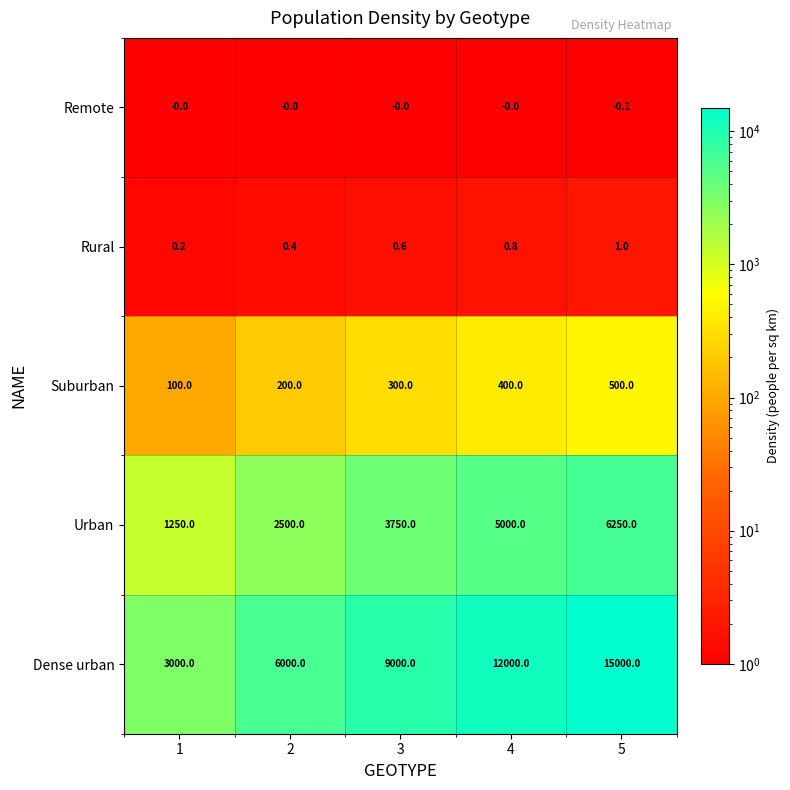

What is the difference between the maximum and second lowest values in the Dense urban series?

9000.0